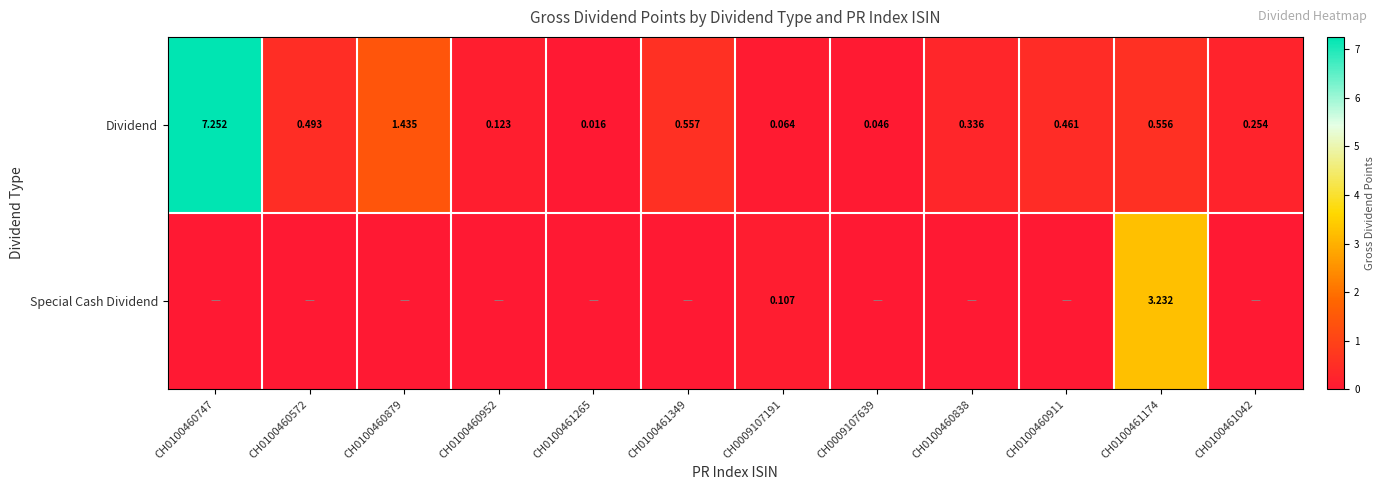

What is the average value of the Dividend series?

1.0